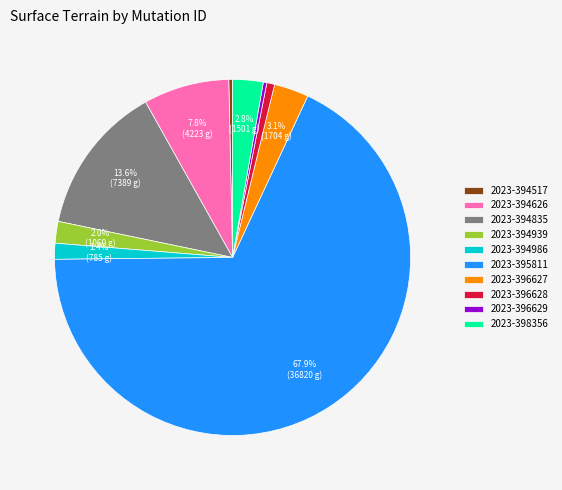

To the nearest percent, what is the difference between the 2023-396628 and 2023-396627 slice percentages?

2%